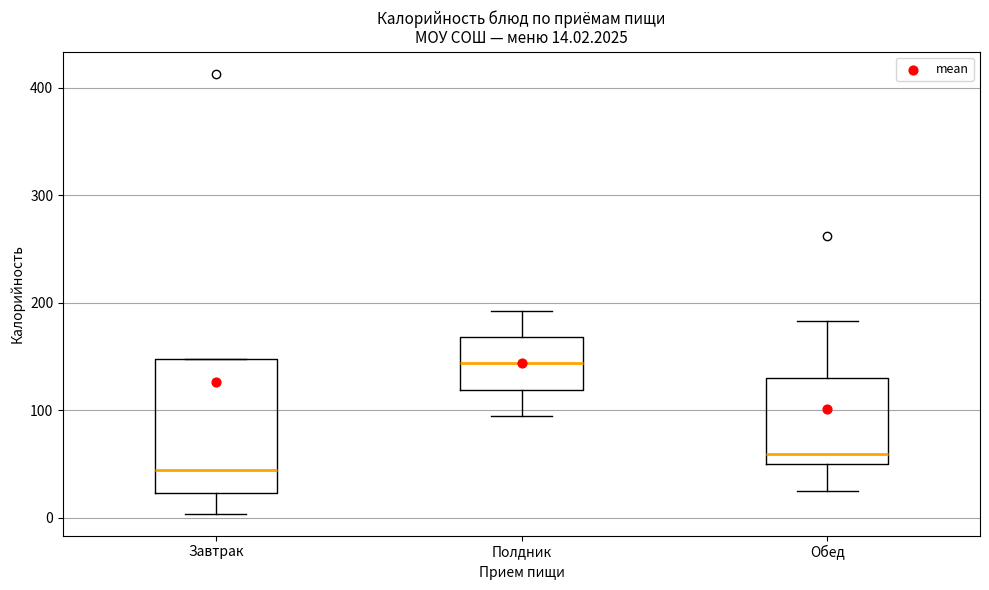

Which box's median line is the highest?

Полдник